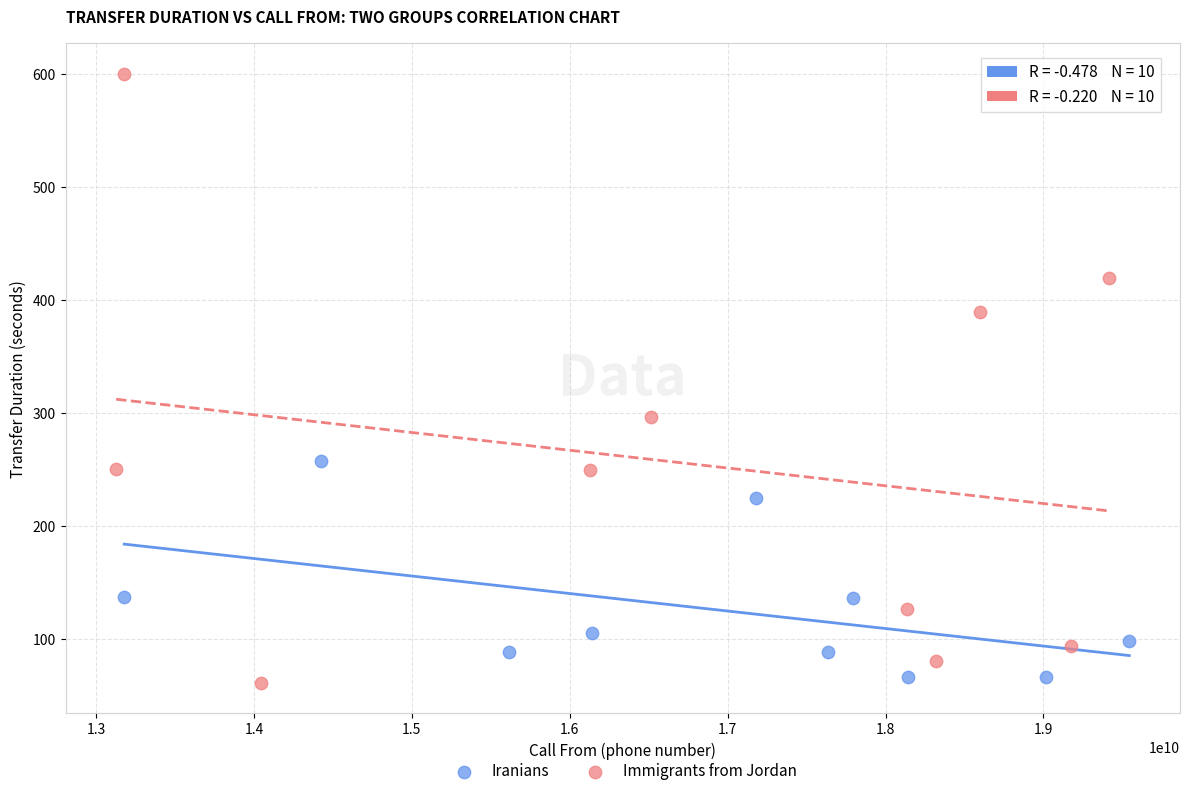

Which series contains the highest Y value?

Immigrants from Jordan